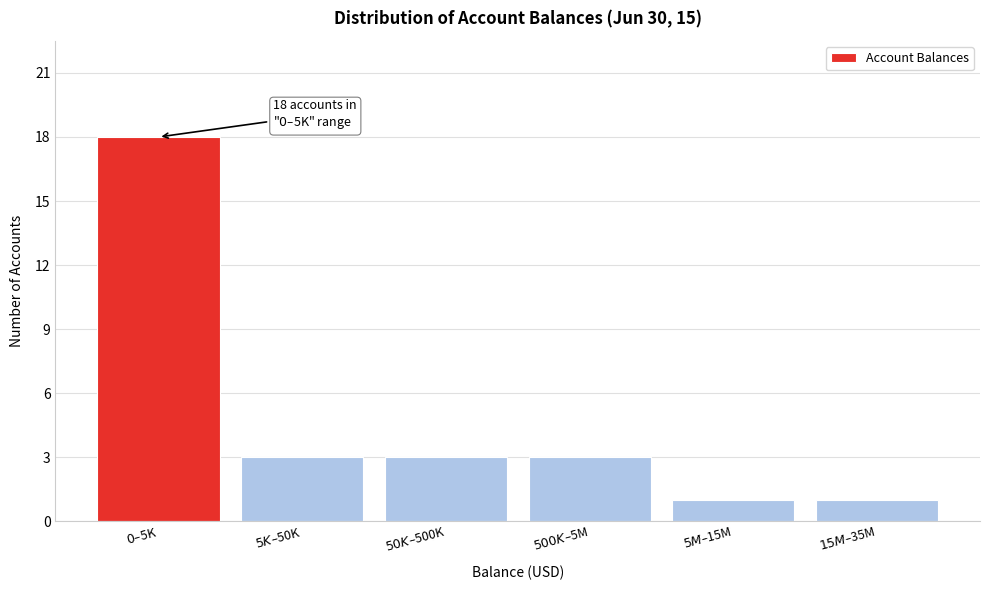

Reading left to right, transcribe all the data shown in this chart.

18	3	3	3	1	1